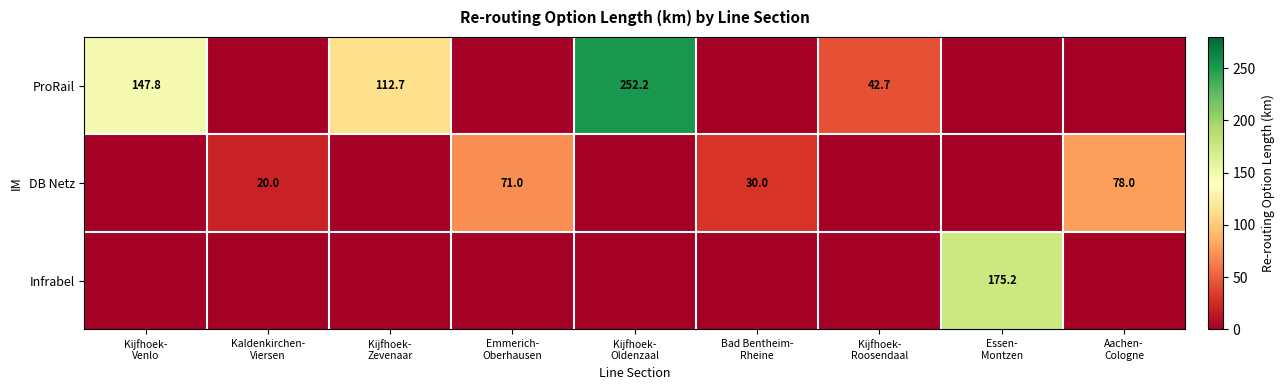

What is the difference between the highest and lowest values at Aachen-
Cologne?

78.0